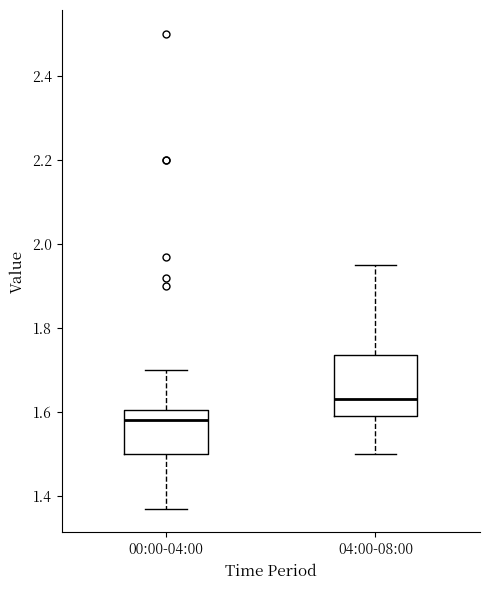

Which box's median line is the lowest?

00:00-04:00